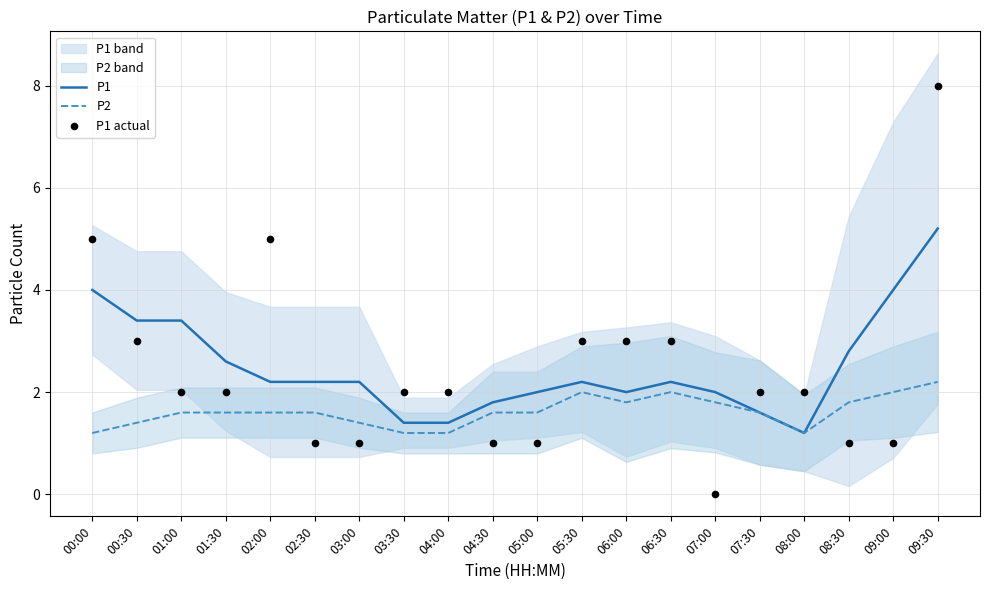

Which category has the lowest value in the P1 series?

08:00